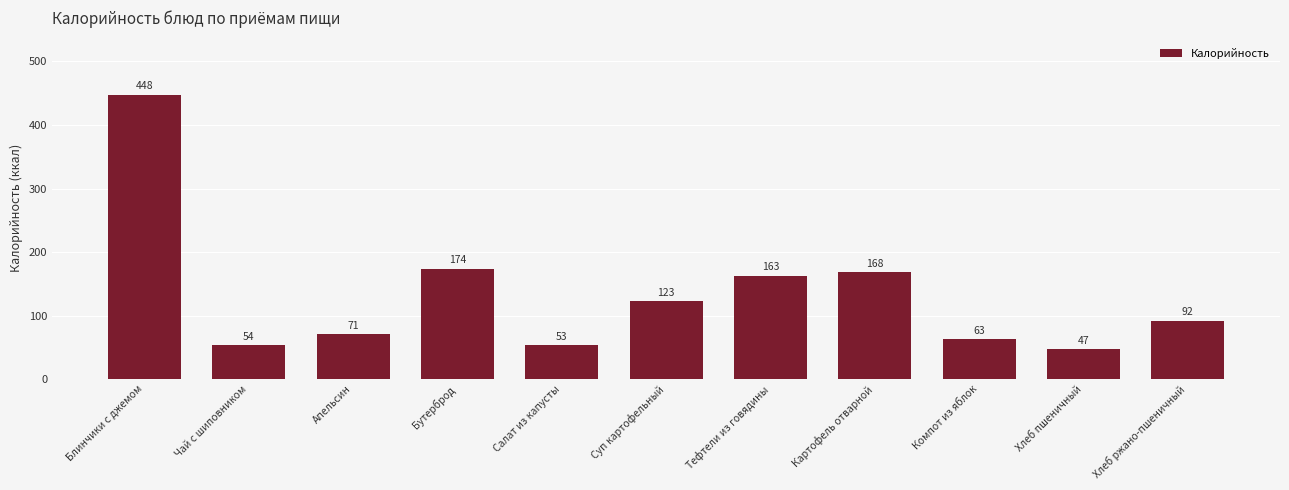

Reading left to right, list all the values displayed in this chart.

Блинчики с джемом=448	Чай с шиповником=54	Апельсин=71	Бутерброд=174	Салат из капусты=53	Суп картофельный=123	Тефтели из говядины=163	Картофель отварной=168	Компот из яблок=63	Хлеб пшеничный=47	Хлеб ржано-пшеничный=92